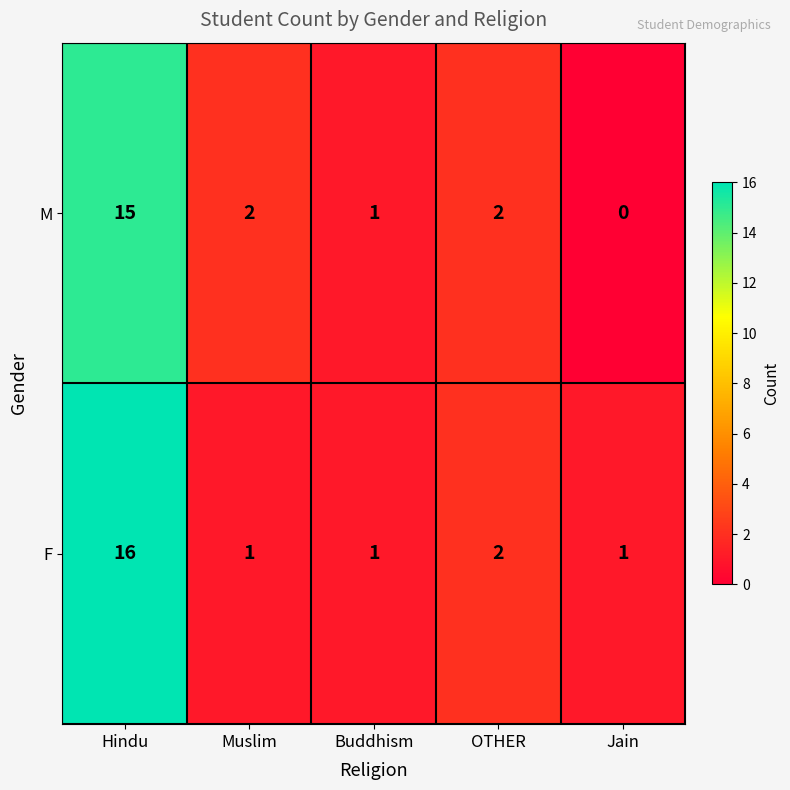

What is the difference between the maximum and minimum values in the M series?

15